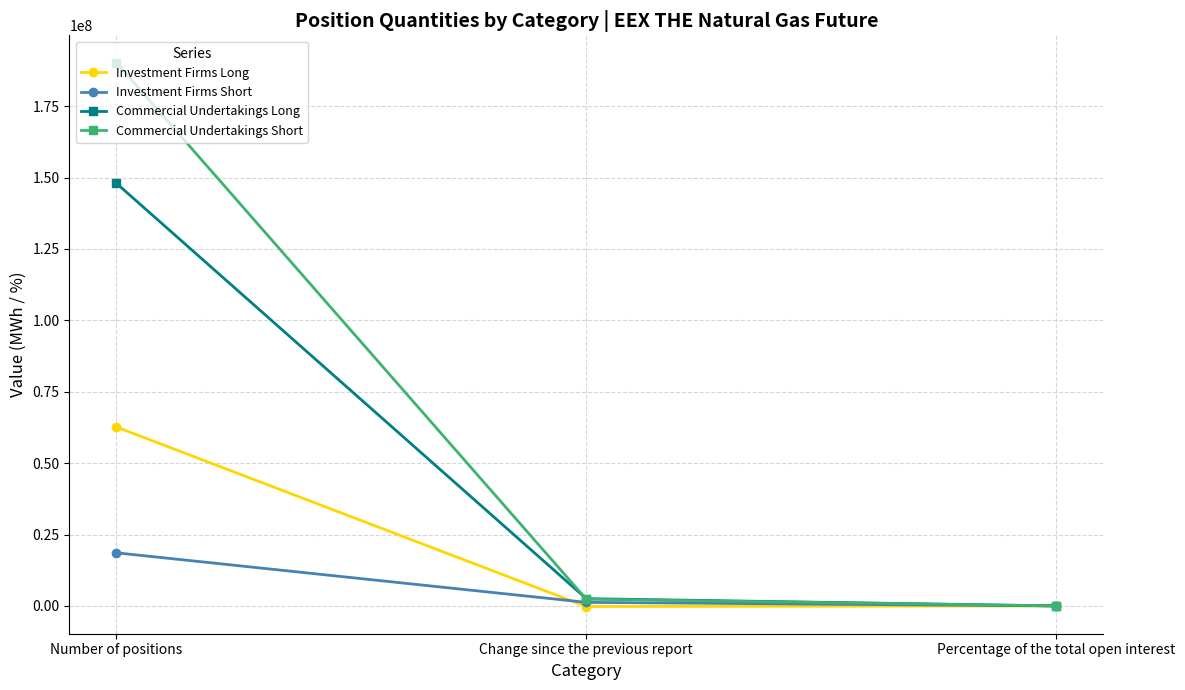

Which series has the largest total across all categories?

Commercial Undertakings Short